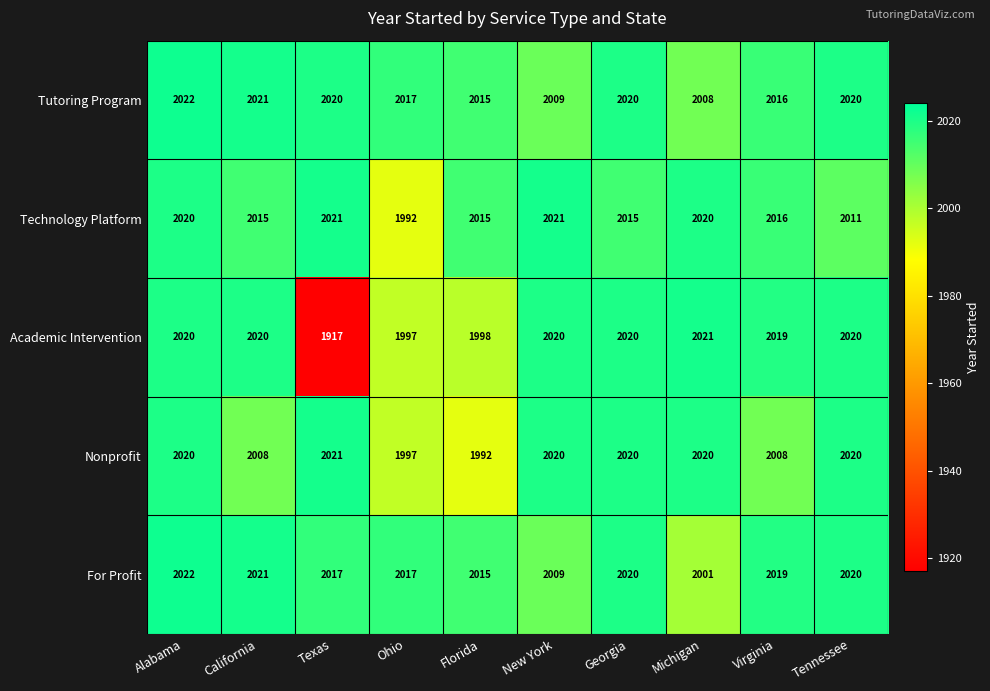

How many data points in Academic Intervention are less than 2020?

4